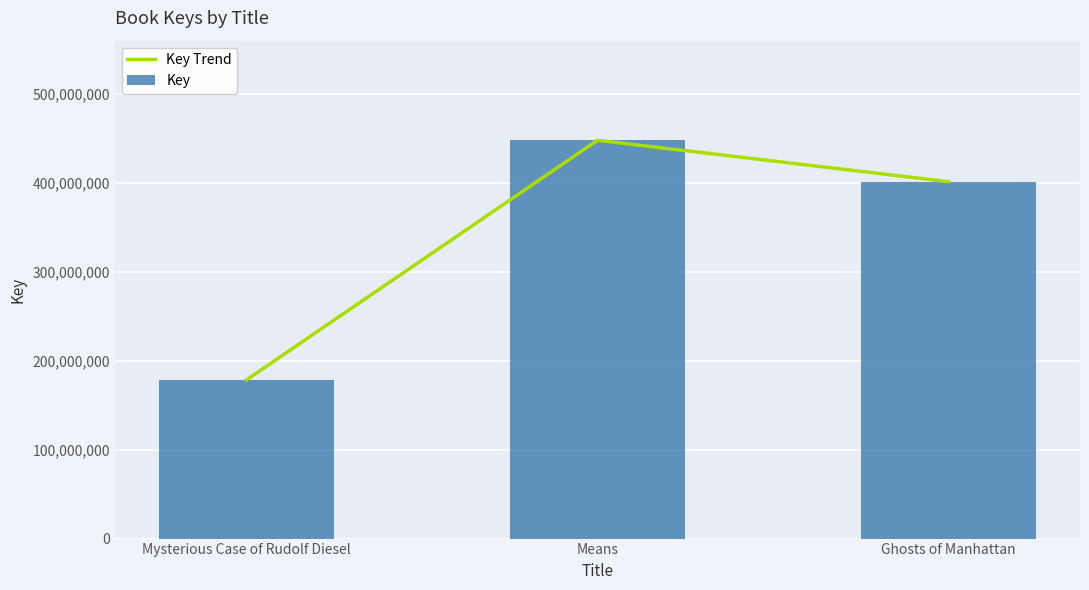

Count the Key Trend values in the range 178427791 to 447899214.

3